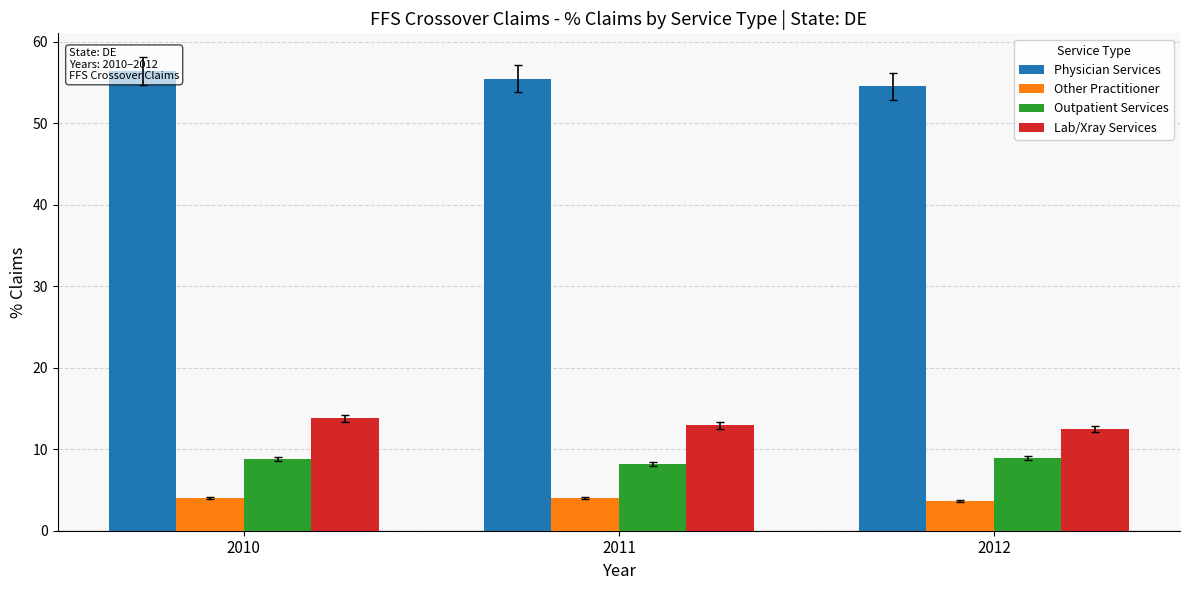

What is the highest value of the Physician Services series?

56.4